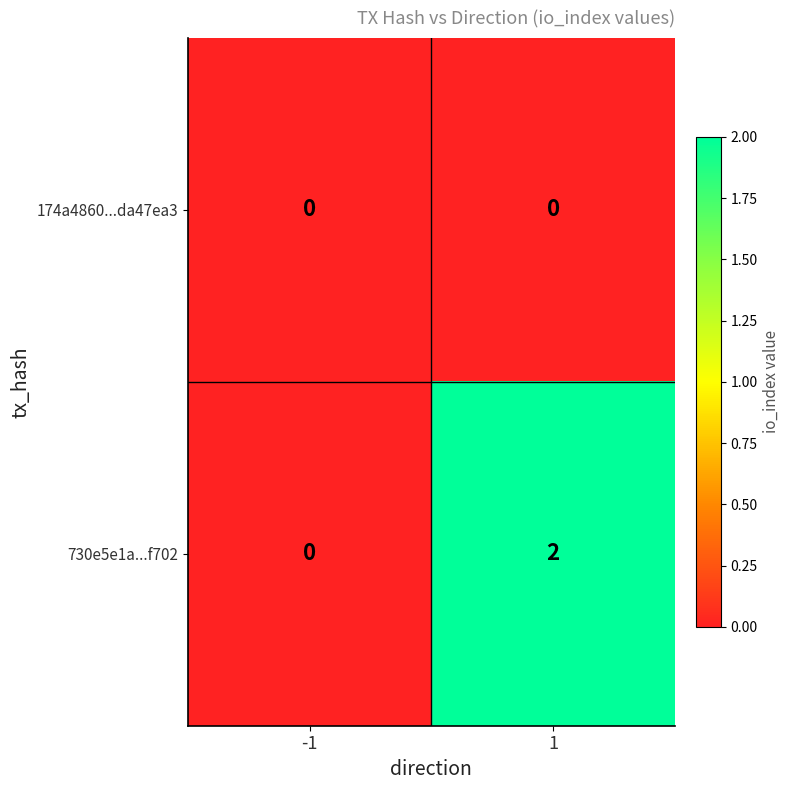

Which series has the largest total across all categories?

730e5e1a...f702